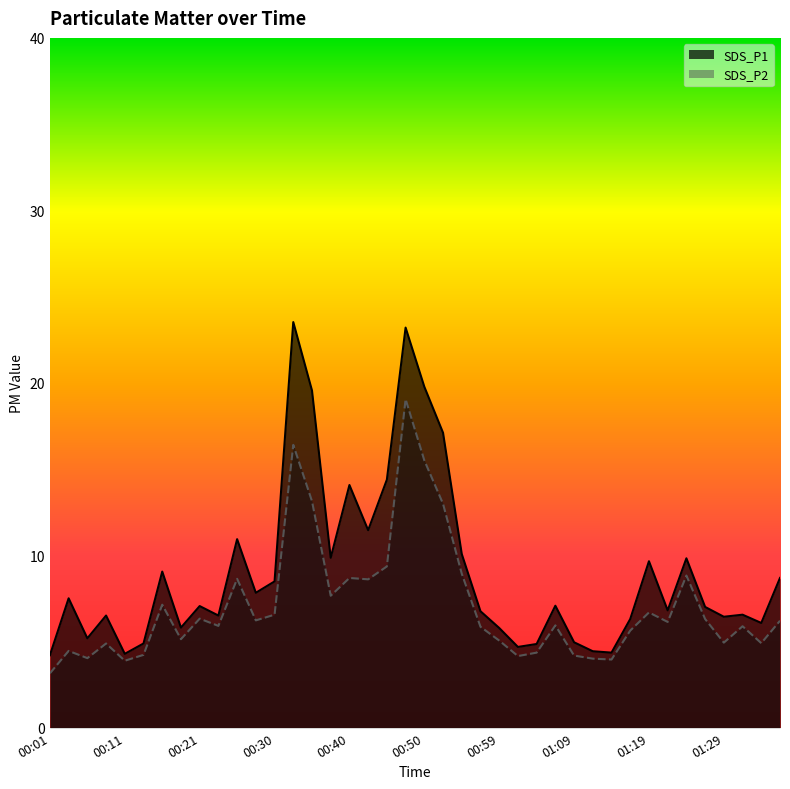

True or false: SDS_P1 and SDS_P2 cross at least once.

False